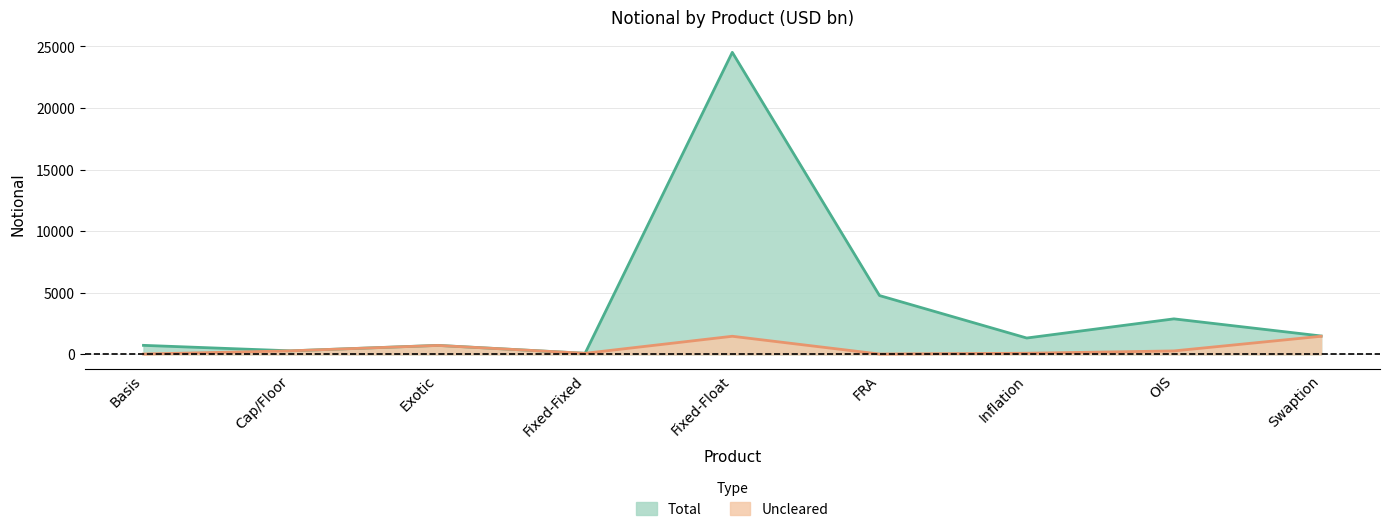

What position from the right is Inflation?

3